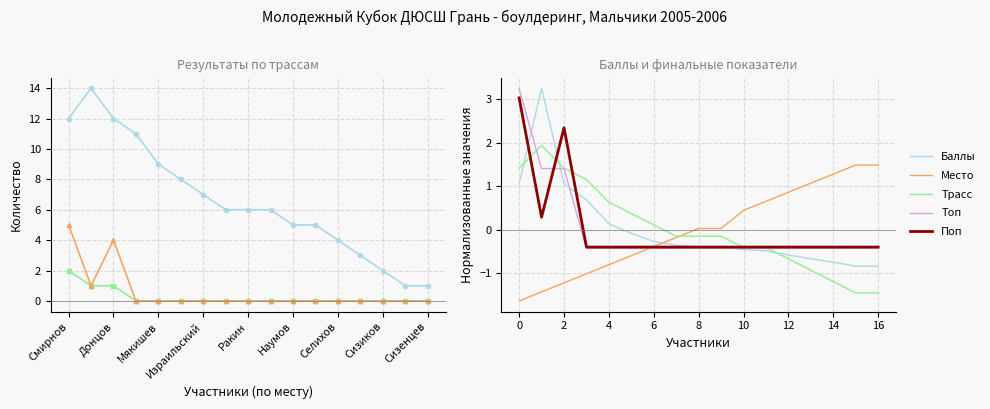

True or false: Топ has a value of -0.4 at 13.

True